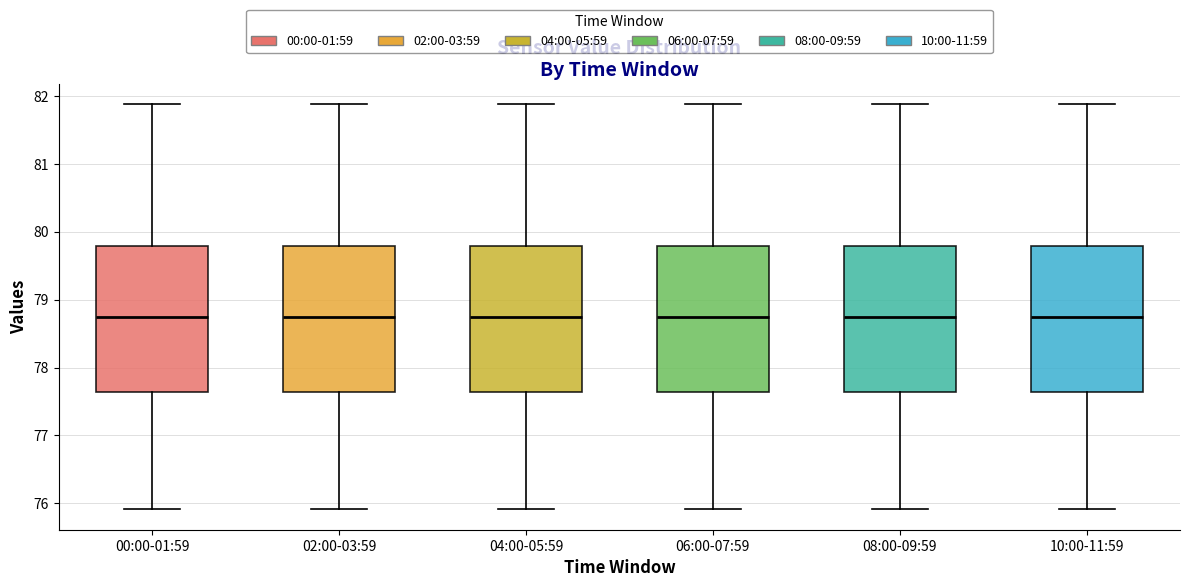

Reading left to right, read every box against the y-axis: the position of its median line, the range the box covers, and the ends of its whiskers. The values are not printed on the chart, so give them approximately, as read against the axis.

00:00-01:59: median 78.7, box 77.6 to 79.8, whiskers 75.9 to 81.9
02:00-03:59: median 78.7, box 77.6 to 79.8, whiskers 75.9 to 81.9
04:00-05:59: median 78.7, box 77.6 to 79.8, whiskers 75.9 to 81.9
06:00-07:59: median 78.7, box 77.6 to 79.8, whiskers 75.9 to 81.9
08:00-09:59: median 78.7, box 77.6 to 79.8, whiskers 75.9 to 81.9
10:00-11:59: median 78.7, box 77.6 to 79.8, whiskers 75.9 to 81.9